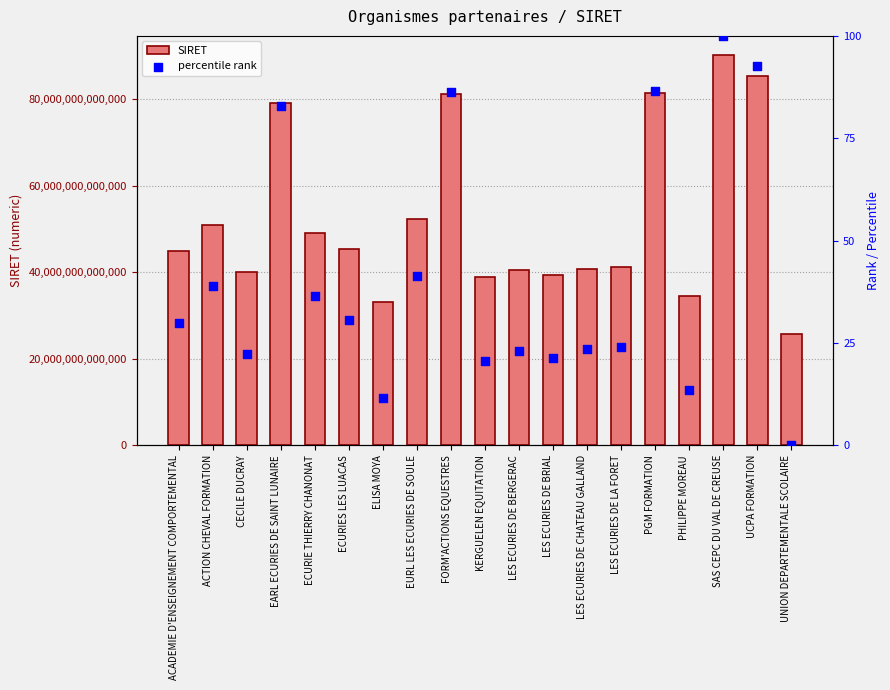

What are all the series names shown in the legend?

SIRET, percentile rank